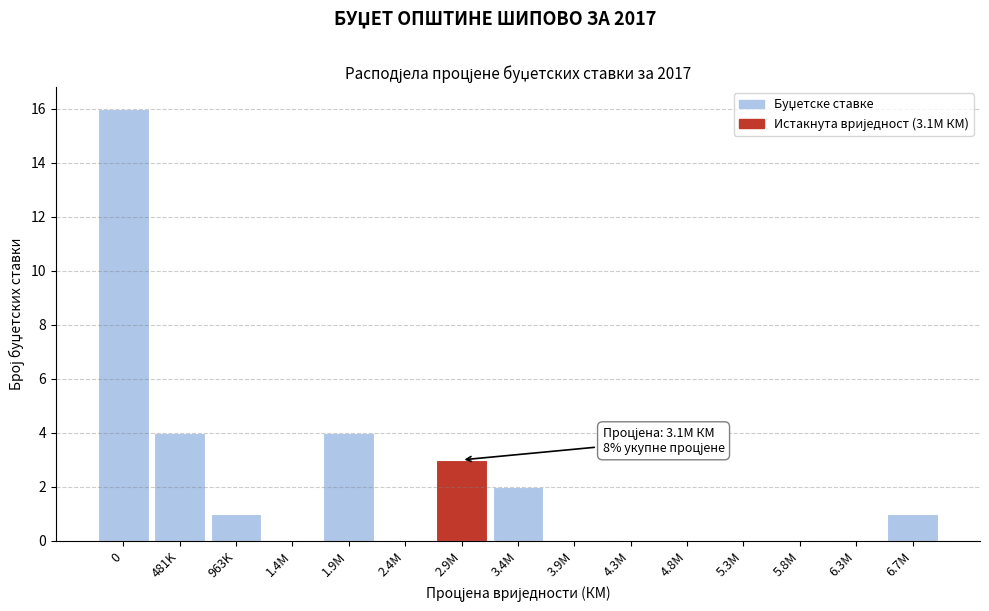

Reading left to right, transcribe all the data shown in this chart.

0=16	481K=4	963K=1	1.4M=0	1.9M=4	2.4M=0	2.9M=3	3.4M=2	3.9M=0	4.3M=0	4.8M=0	5.3M=0	5.8M=0	6.3M=0	6.7M=1